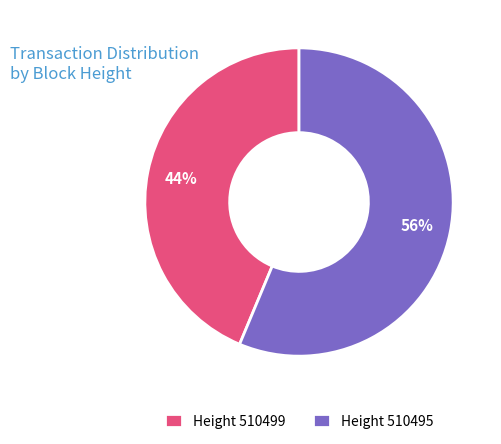

The Height 510495 slice represents 70% of the pie. True or false?

False